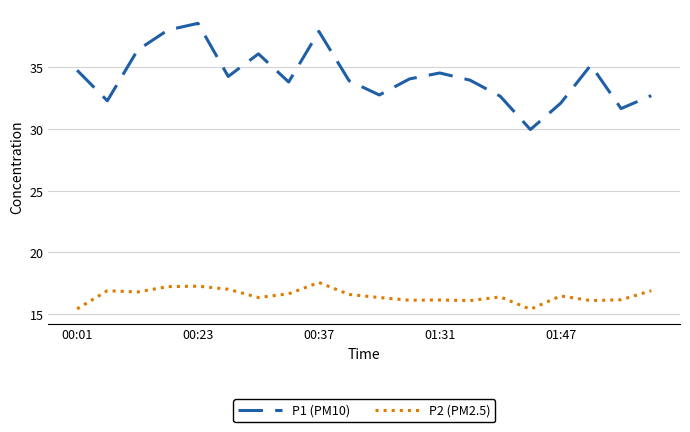

What is the smallest value displayed?

15.4